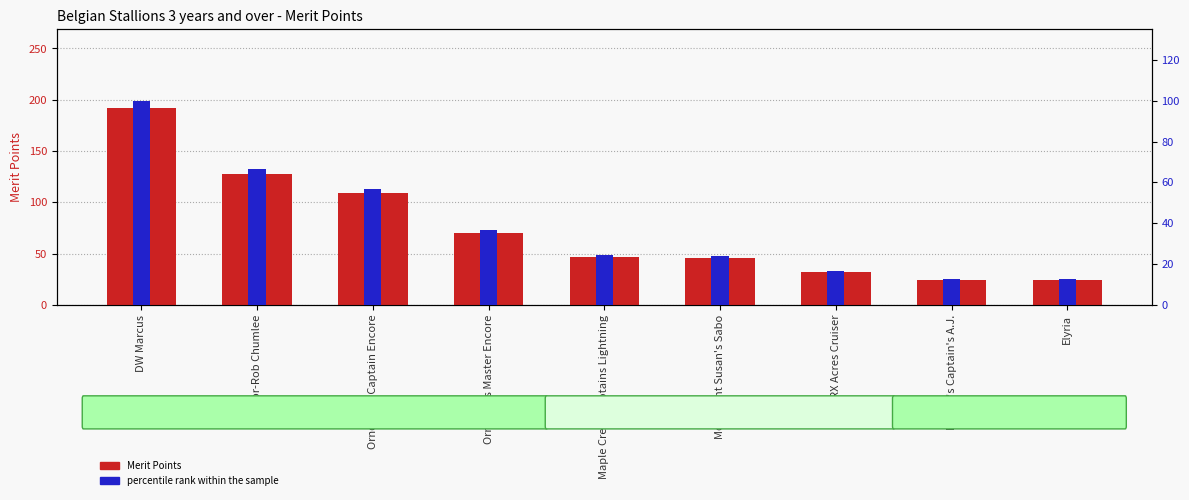

Reading left to right, transcribe all the data shown in this chart.

Merit Points: 192.0	128.0	109.0	70.0	47.0	46.0	32.0	24.0	24.0
percentile rank within the sample: 100.0	66.7	56.8	36.5	24.5	24.0	16.7	12.5	12.5